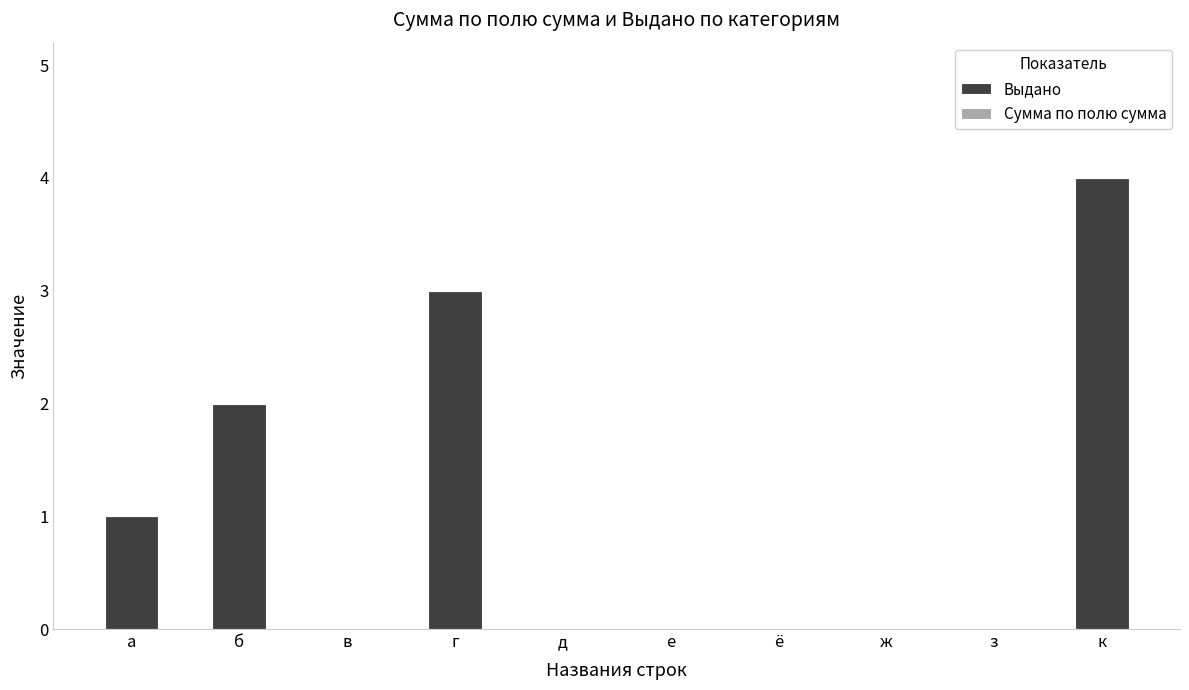

Which has a higher value, в or а?

а